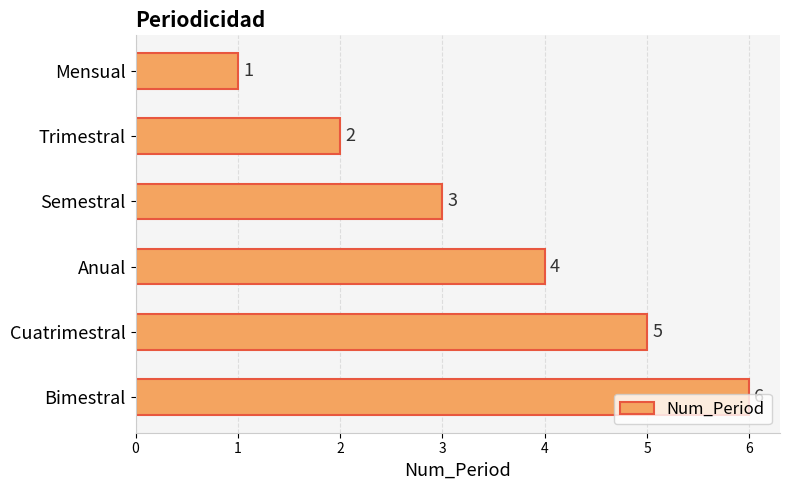

Does the chart contain any negative values?

No